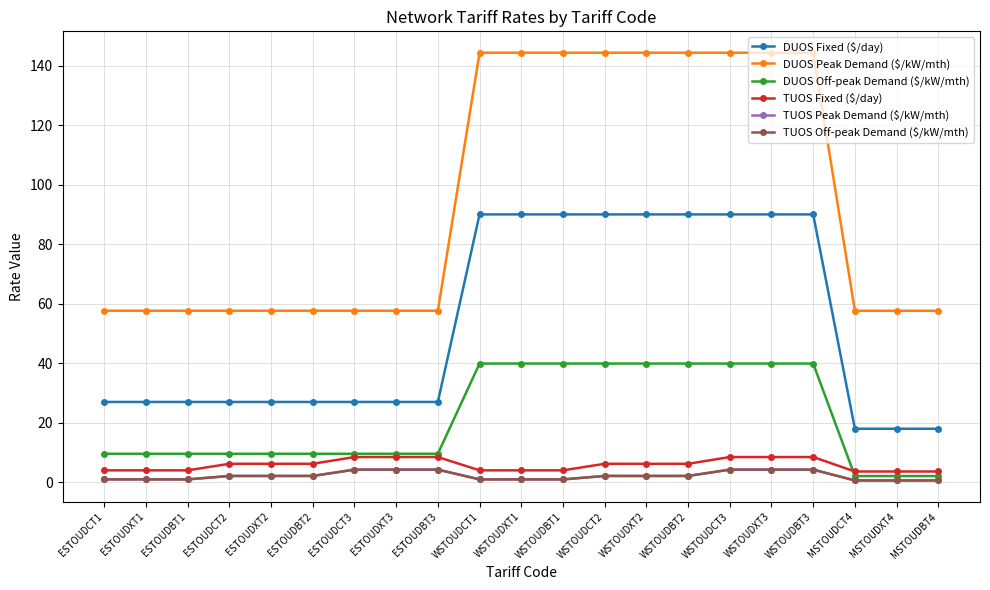

List the series in order of their peak value, lowest first.

TUOS Peak Demand ($/kW/mth), TUOS Off-peak Demand ($/kW/mth), TUOS Fixed ($/day), DUOS Off-peak Demand ($/kW/mth), DUOS Fixed ($/day), DUOS Peak Demand ($/kW/mth)